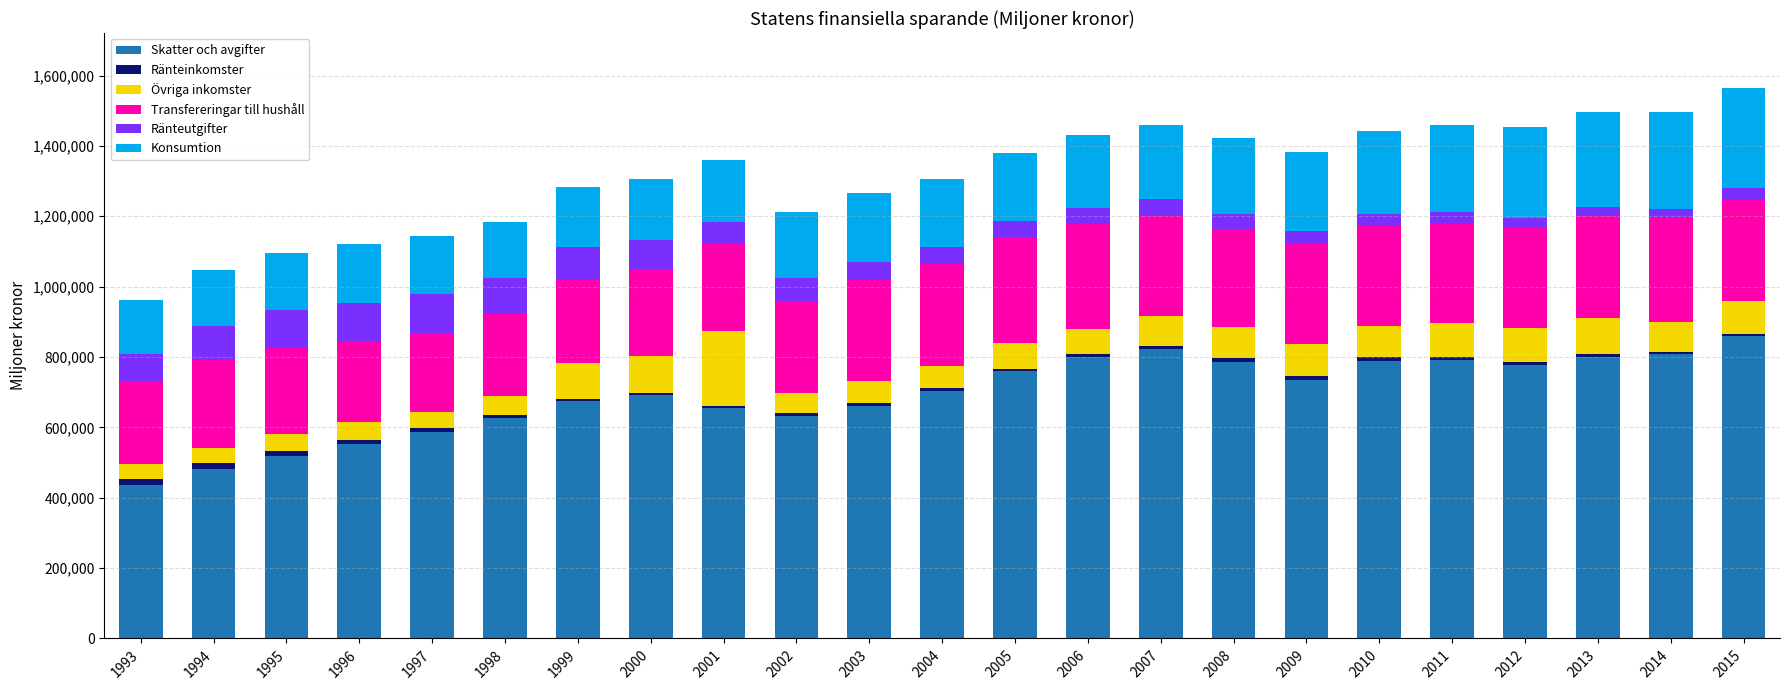

Are the bars grouped side by side (vs. stacked)?

No